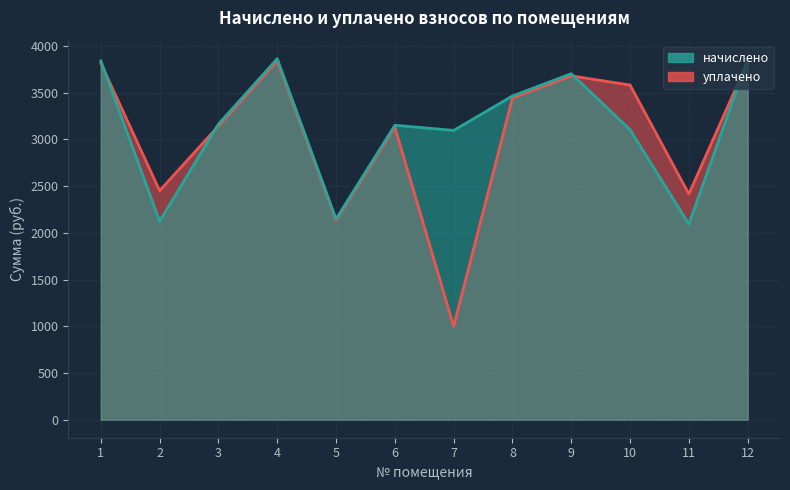

What is the value of the уплачено point at the 10th from the left?

3582.5